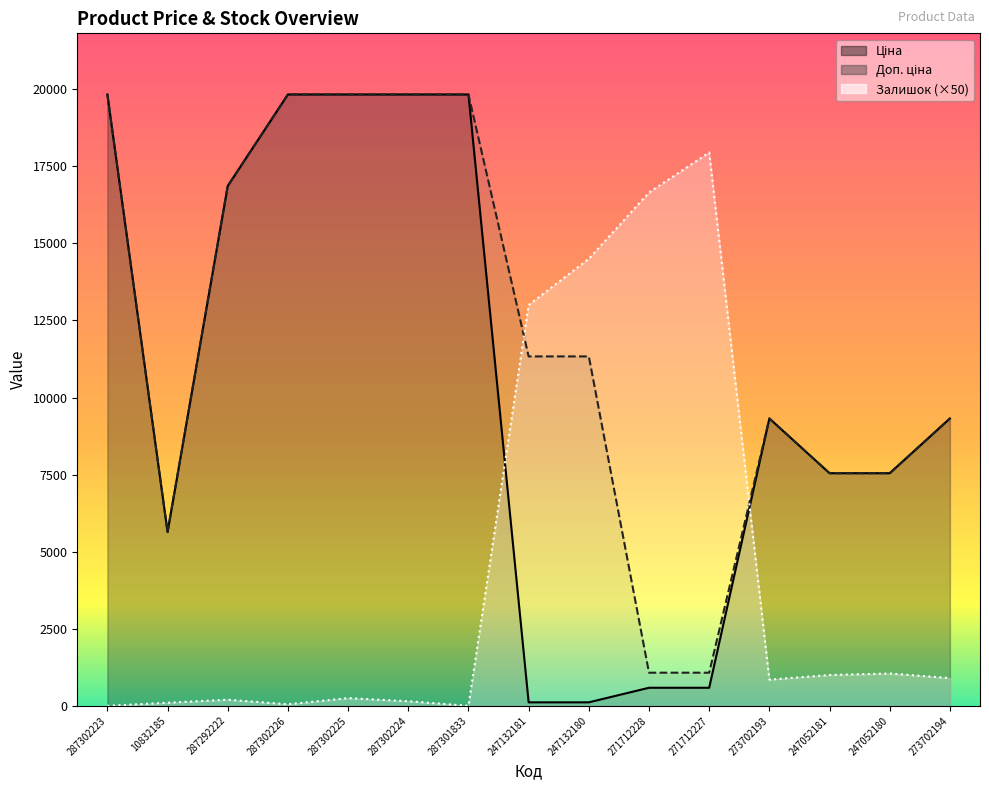

Reading right to left, transcribe all the data shown in this chart.

Ціна: 9321.4	7545.9	7545.9	9321.4	586.0	586.0	113.3	113.3	19831.1	19831.1	19831.1	19831.1	16863.2	5636.0	19831.1
Доп. ціна: 9321.4	7545.9	7545.9	9321.4	1074.5	1074.5	11334.0	11334.0	19831.1	19831.1	19831.1	19831.1	16863.2	5636.0	19831.1
Залишок: 900.0	1050.0	1000.0	850.0	17950.0	16650.0	14500.0	13000.0	0.0	150.0	250.0	50.0	200.0	100.0	0.0